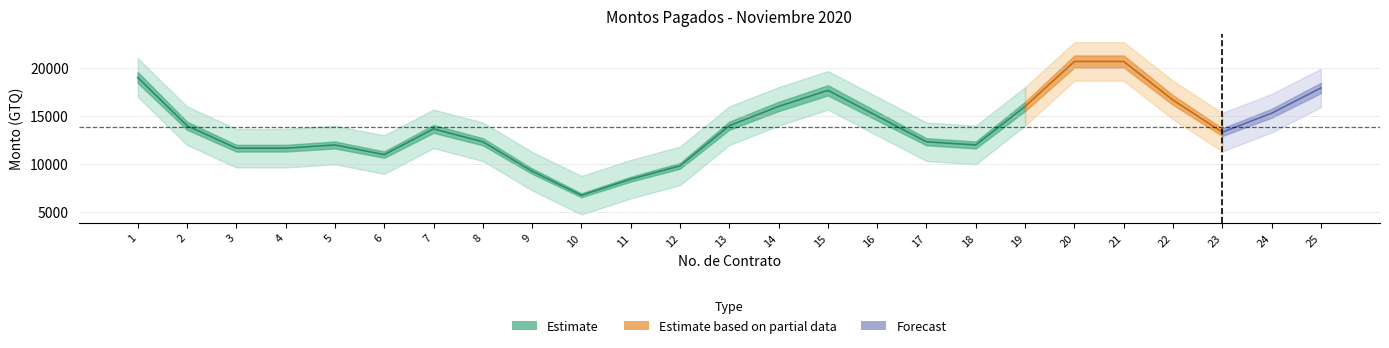

How many data points in Monto Pagado are above 14000?

10